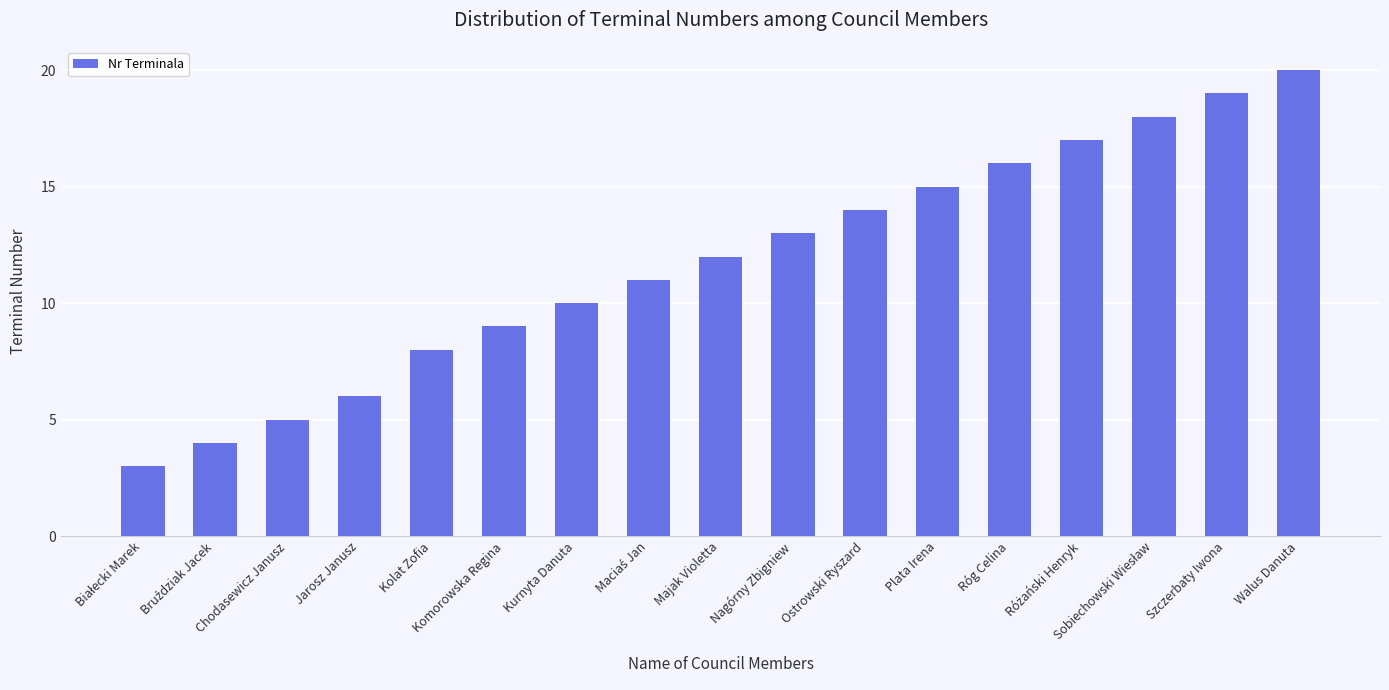

Reading right to left, extract all data points from this chart.

20	19	18	17	16	15	14	13	12	11	10	9	8	6	5	4	3